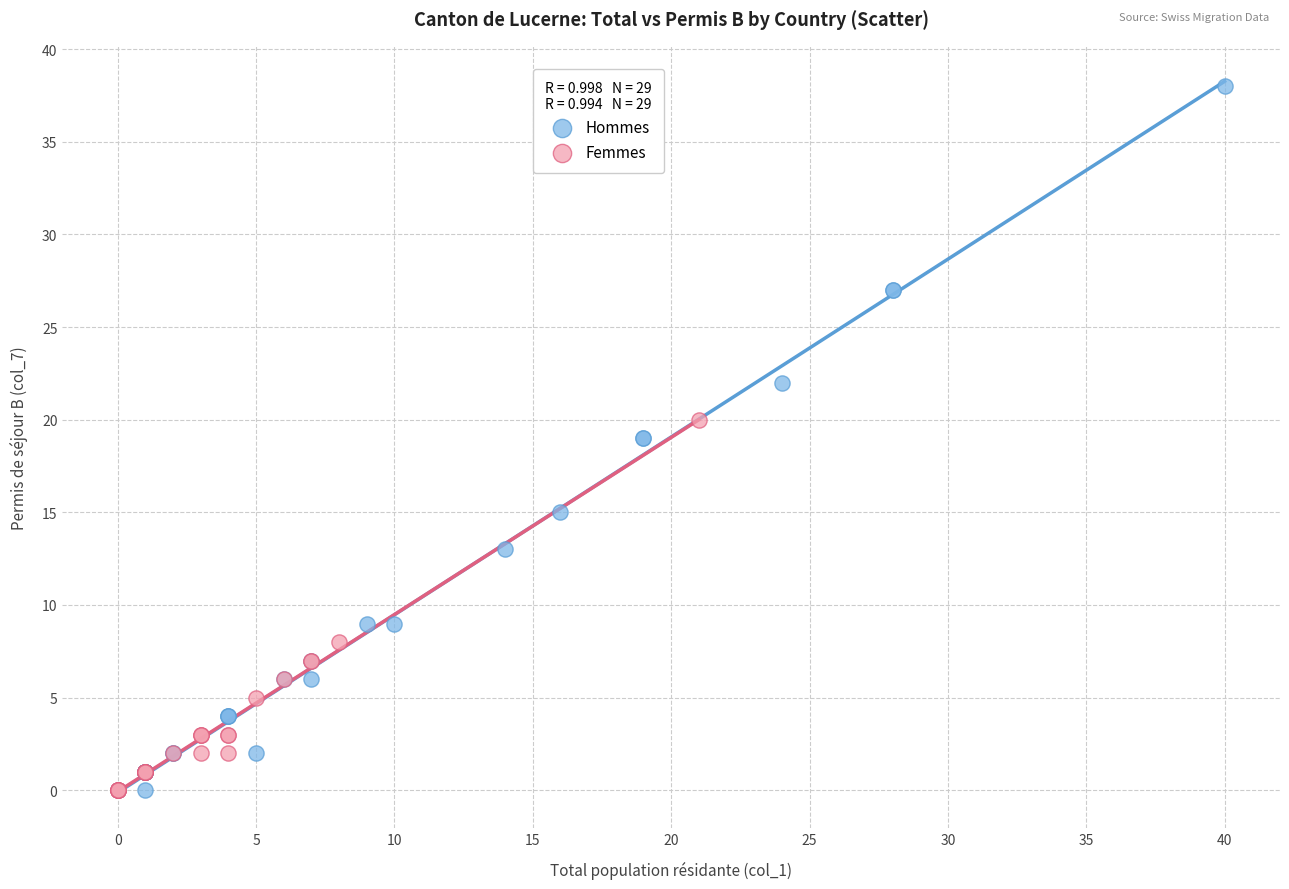

Which series has the largest Y range (max minus min)?

Hommes